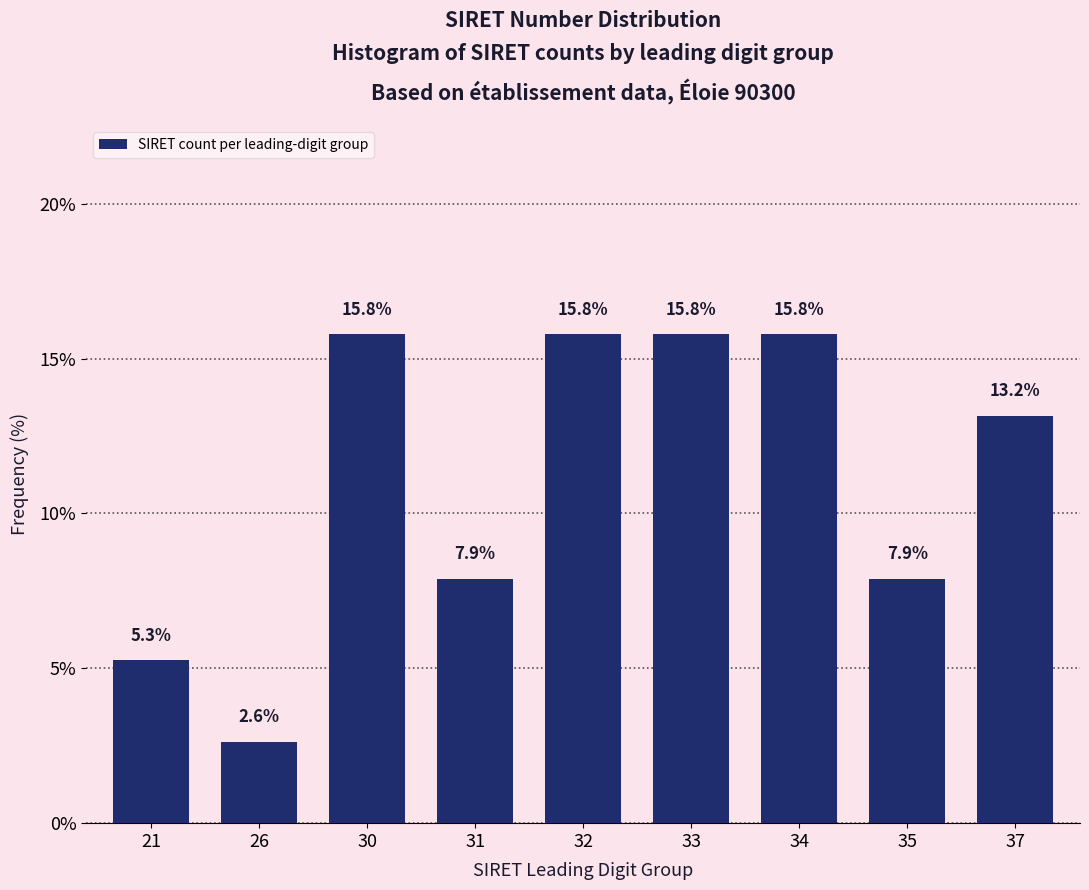

Reading left to right, extract all data points from this chart.

21=5.3	26=2.6	30=15.8	31=7.9	32=15.8	33=15.8	34=15.8	35=7.9	37=13.2